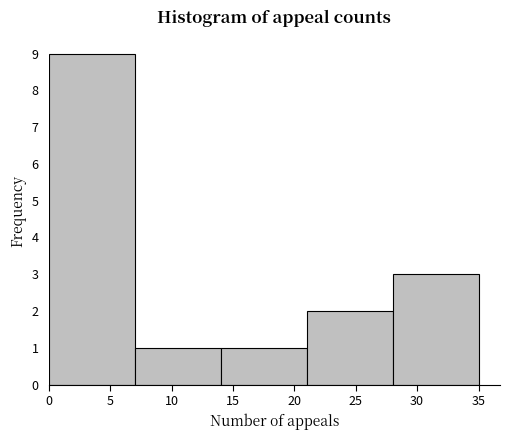

How tall is the bar that spans 0 to 7 on the x-axis? The values are not printed on the chart, so give them approximately, as read against the axis.

9